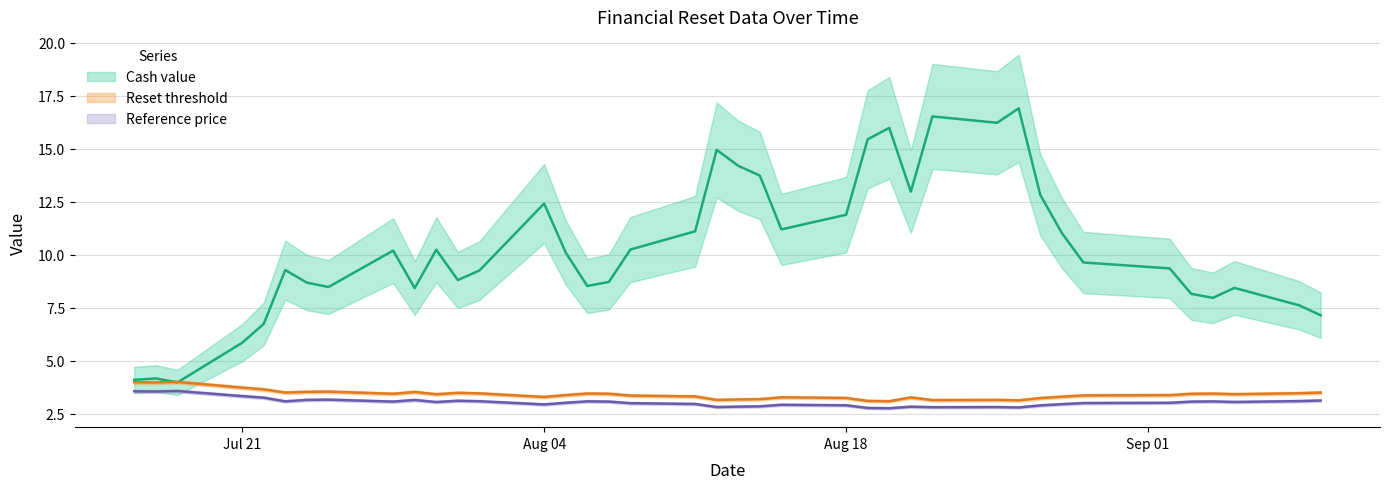

What is the spread (max minus min) of values at 19?

12.1